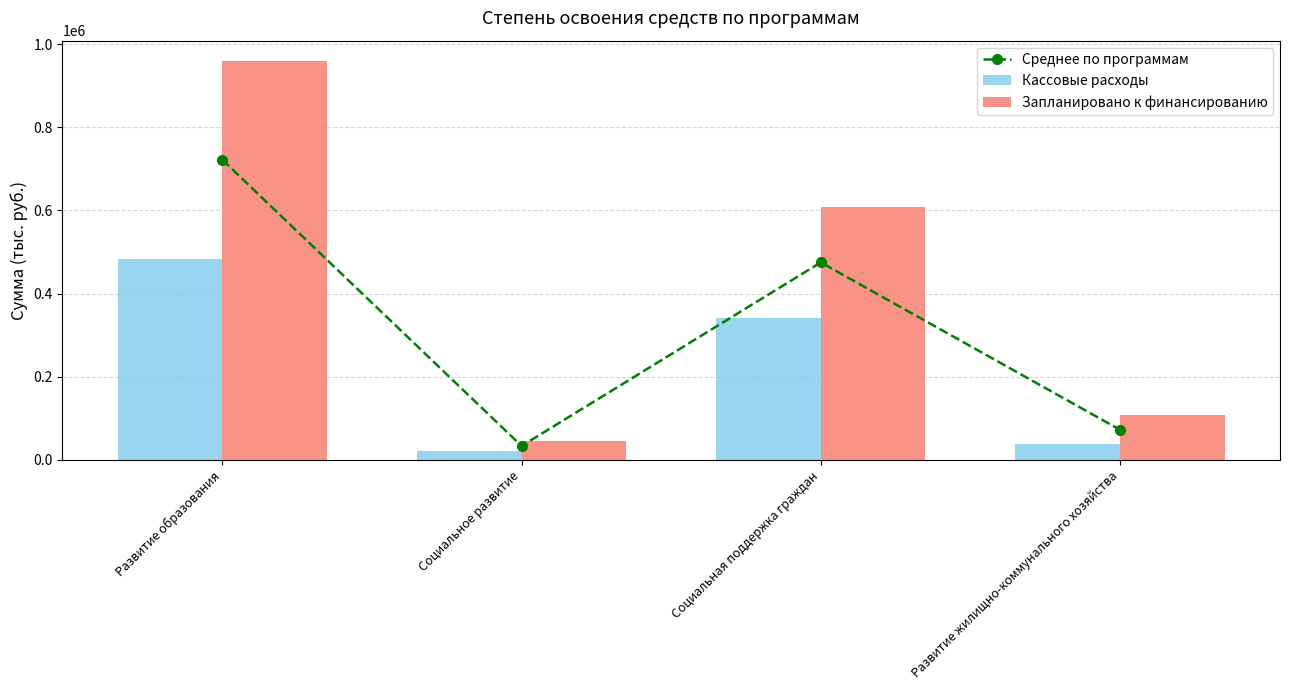

Read the Кассовые расходы value at Развитие жилищно-коммунального хозяйства.

37074.2